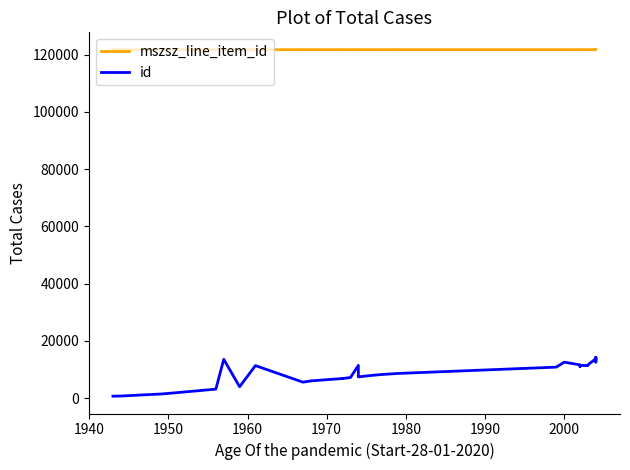

What is the average value of the mszsz_line_item_id series?

121724